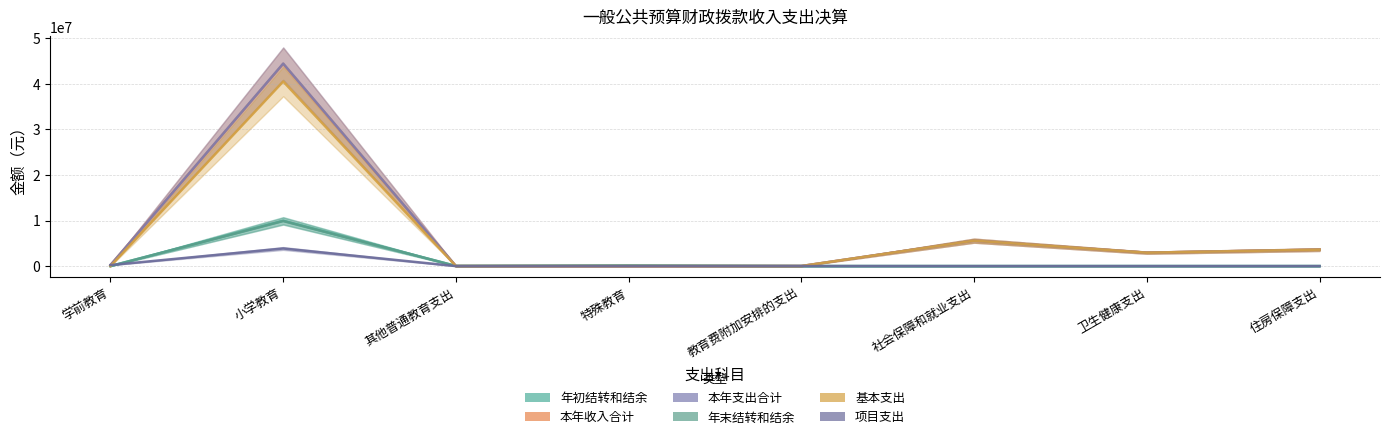

Reading left to right, list all the values displayed in this chart.

年初结转和结余: 学前教育=5299.0	小学教育=9949758.0	其他普通教育支出=26326.0	特殊教育=104760.0	教育费附加安排的支出=0.0	社会保障和就业支出=0.0	卫生健康支出=0.0	住房保障支出=0.0
本年收入合计: 学前教育=222300.0	小学教育=44348111.3	其他普通教育支出=0.0	特殊教育=0.0	教育费附加安排的支出=11000.0	社会保障和就业支出=5582304.3	卫生健康支出=2942159.5	住房保障支出=3608696.0
本年支出合计: 学前教育=222300.0	小学教育=44417592.9	其他普通教育支出=0.0	特殊教育=0.0	教育费附加安排的支出=11000.0	社会保障和就业支出=5582304.3	卫生健康支出=2942159.5	住房保障支出=3608696.0
年末结转和结余: 学前教育=5299.0	小学教育=9880276.4	其他普通教育支出=26326.0	特殊教育=104760.0	教育费附加安排的支出=0.0	社会保障和就业支出=0.0	卫生健康支出=0.0	住房保障支出=0.0
基本支出: 学前教育=0.0	小学教育=40485224.6	其他普通教育支出=0.0	特殊教育=0.0	教育费附加安排的支出=0.0	社会保障和就业支出=5582304.3	卫生健康支出=2942159.5	住房保障支出=3608696.0
项目支出: 学前教育=222300.0	小学教育=3862886.6	其他普通教育支出=0.0	特殊教育=0.0	教育费附加安排的支出=11000.0	社会保障和就业支出=0.0	卫生健康支出=0.0	住房保障支出=0.0